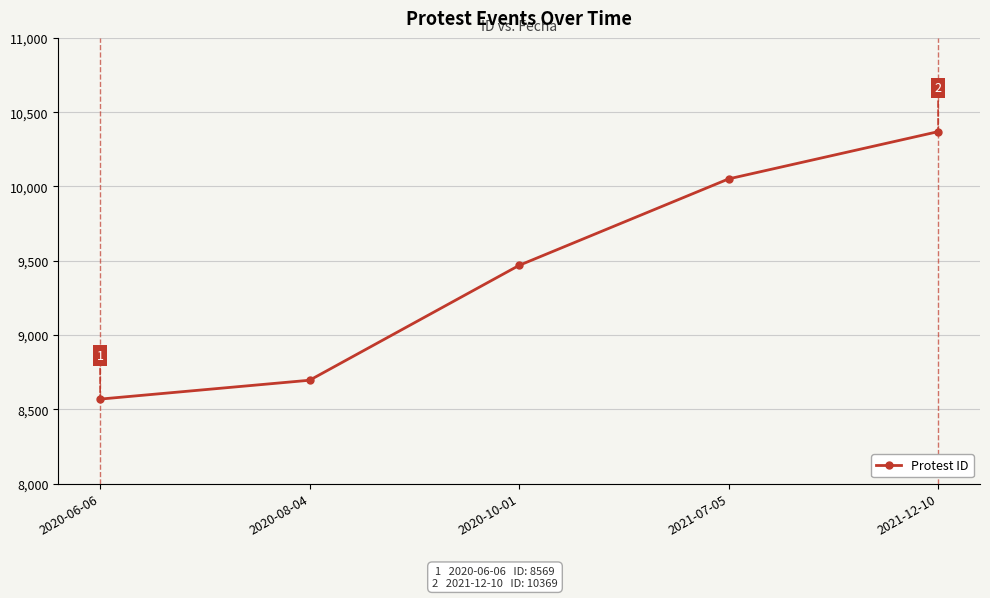

Which has a higher value, 2020-10-01 or 2021-12-10?

2021-12-10